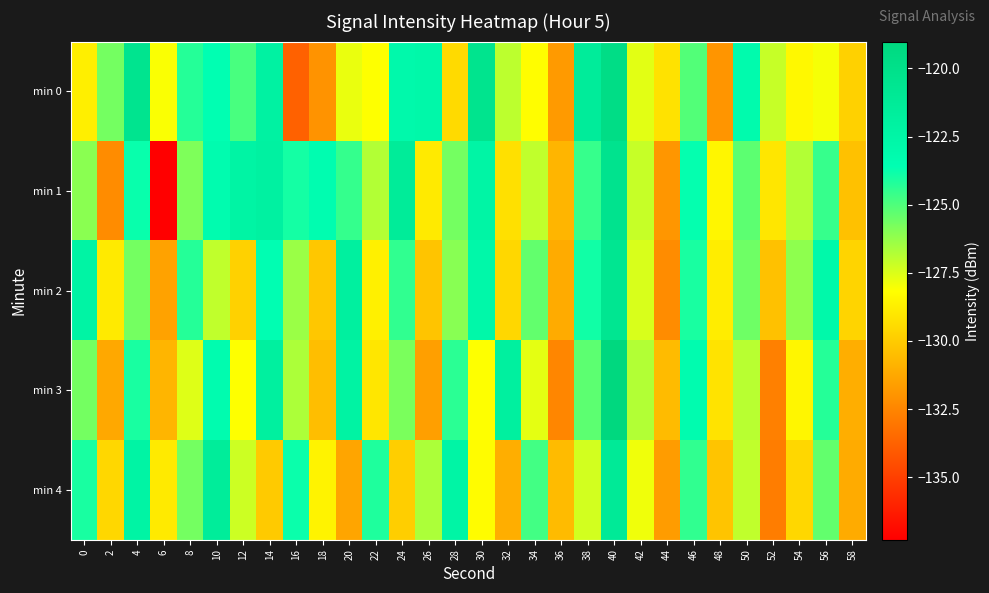

List the series in order of their peak value, lowest first.

min 4, min 2, min 1, min 0, min 3